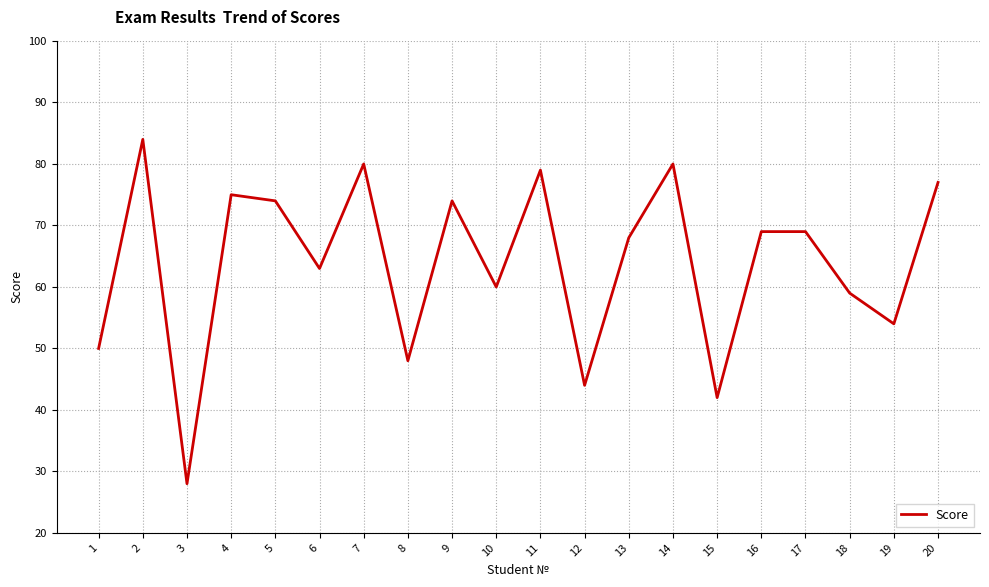

What value does the data have at 20, to the nearest 10?

80